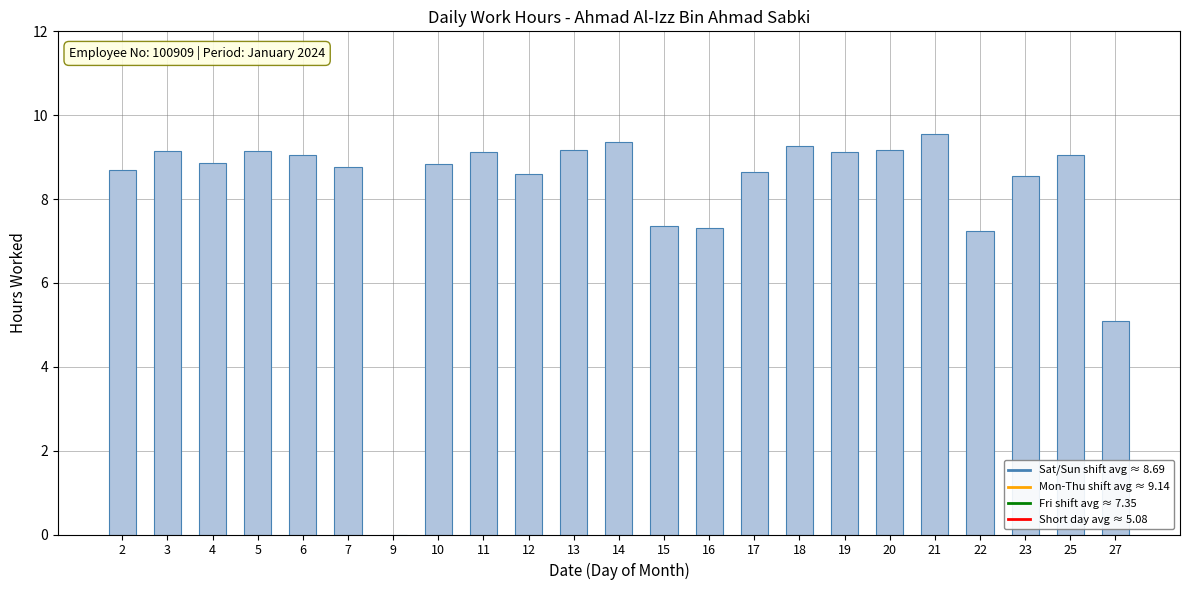

True or false: the data shows 9.1 at 19.

True